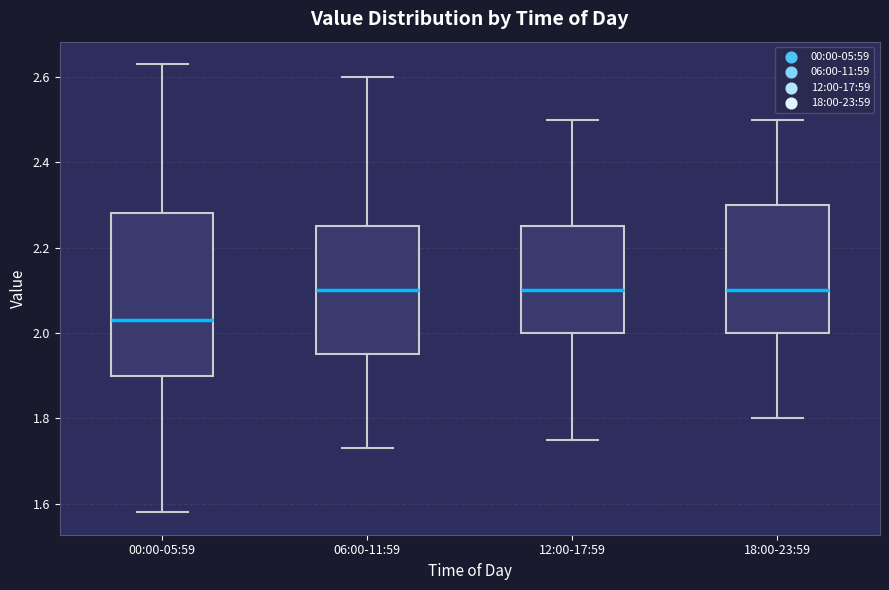

Which box is the tallest, from its lower edge to its upper edge?

00:00-05:59